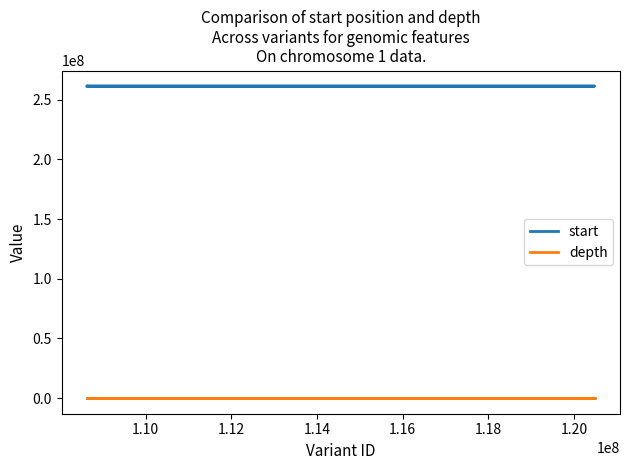

At which label does depth first exceed 31?

1.12